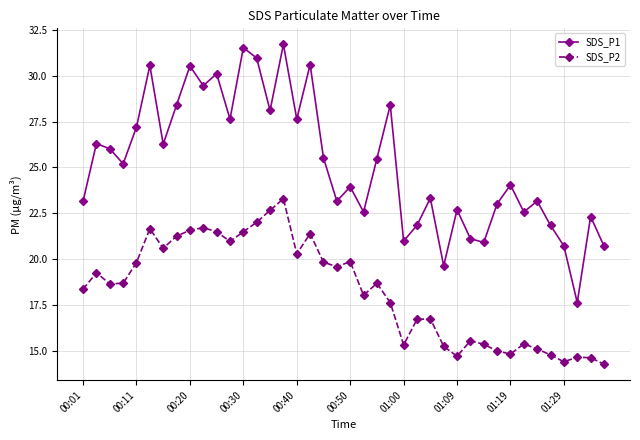

True or false: SDS_P2 and SDS_P1 intersect in this chart.

False